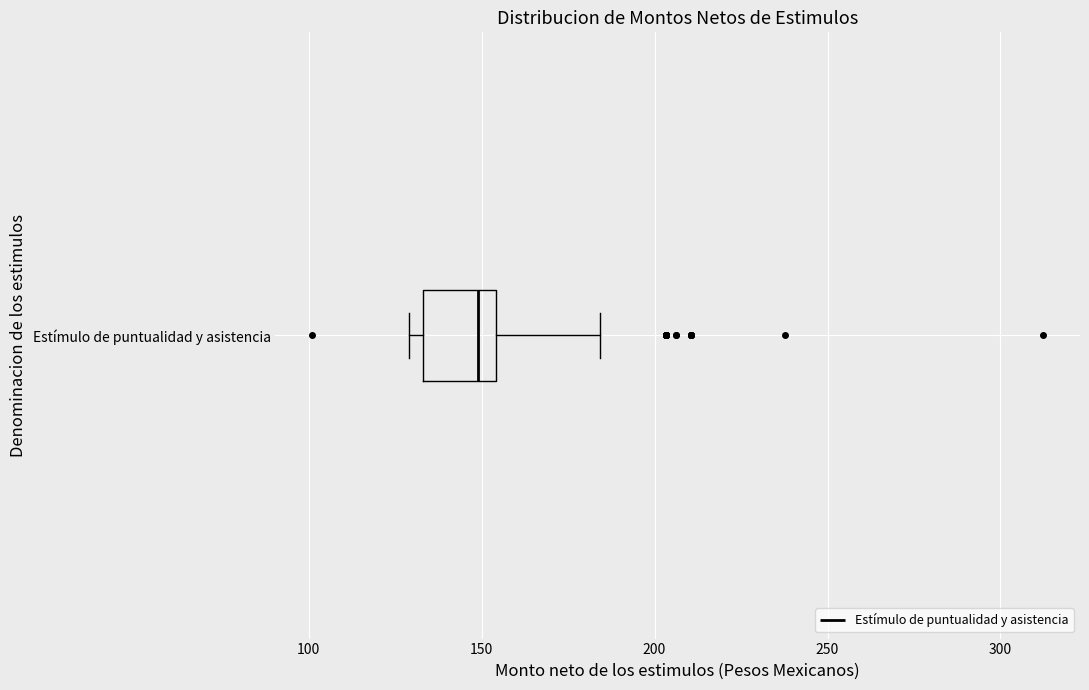

Transcribe this box plot: give where the median line is, the range the box spans, and where the two whiskers end, as read against the x-axis. The values are not printed on the chart, so give them approximately, as read against the axis.

median 150, box 135 to 155, whiskers 130 to 185